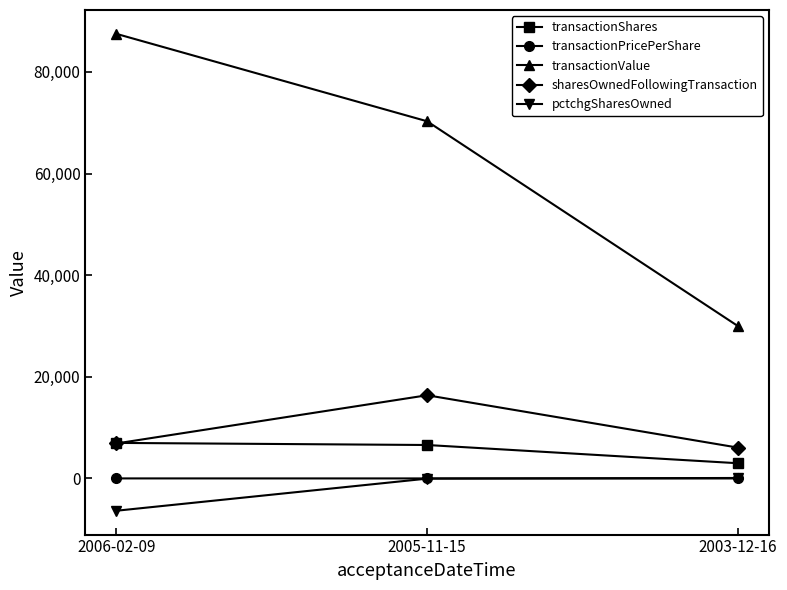

What are all the series names shown in the legend?

transactionShares, transactionPricePerShare, transactionValue, sharesOwnedFollowingTransaction, pctchgSharesOwned